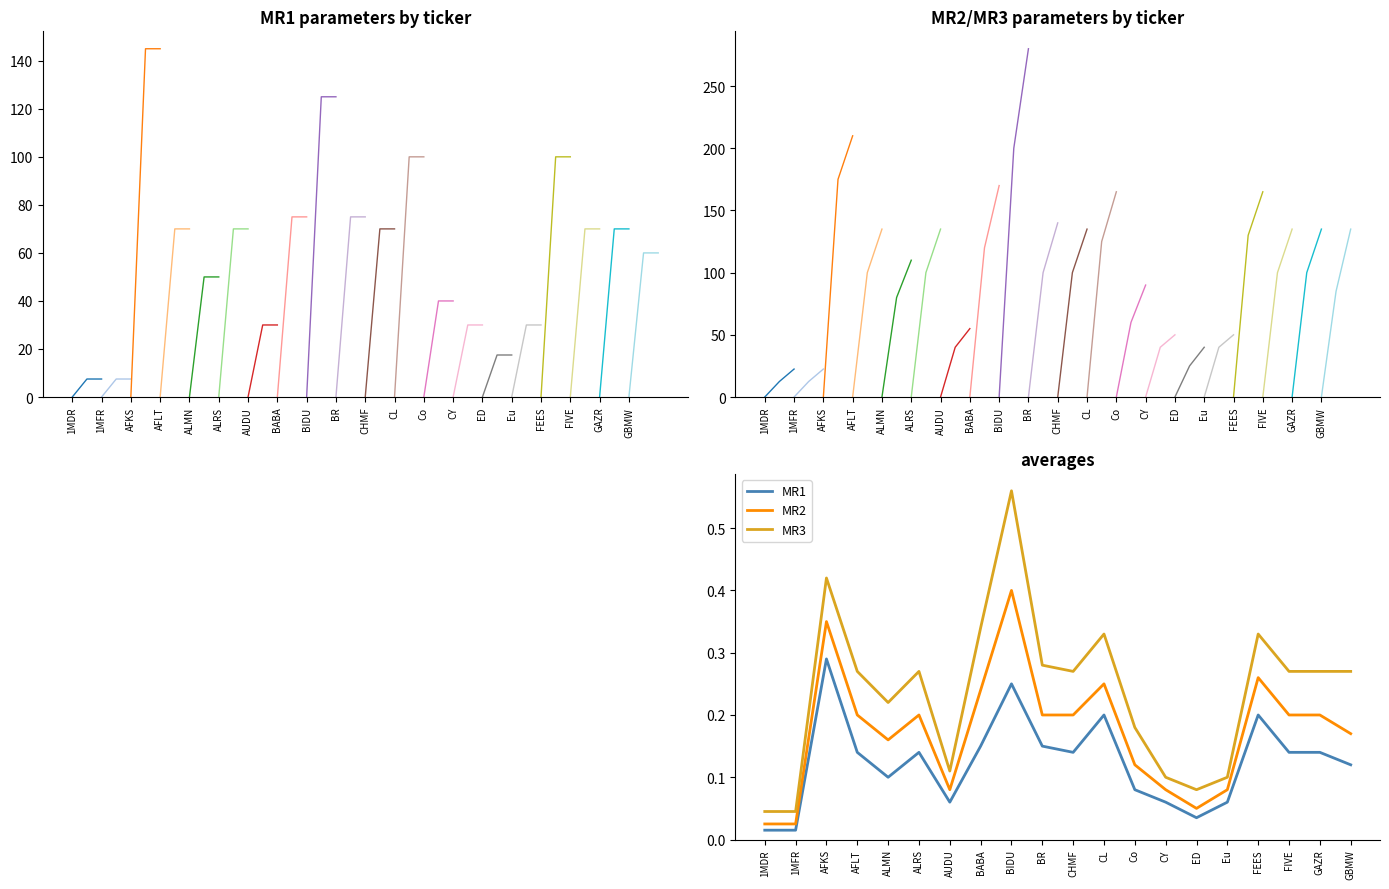

Which category has the highest value in the MR1 series?

AFKS